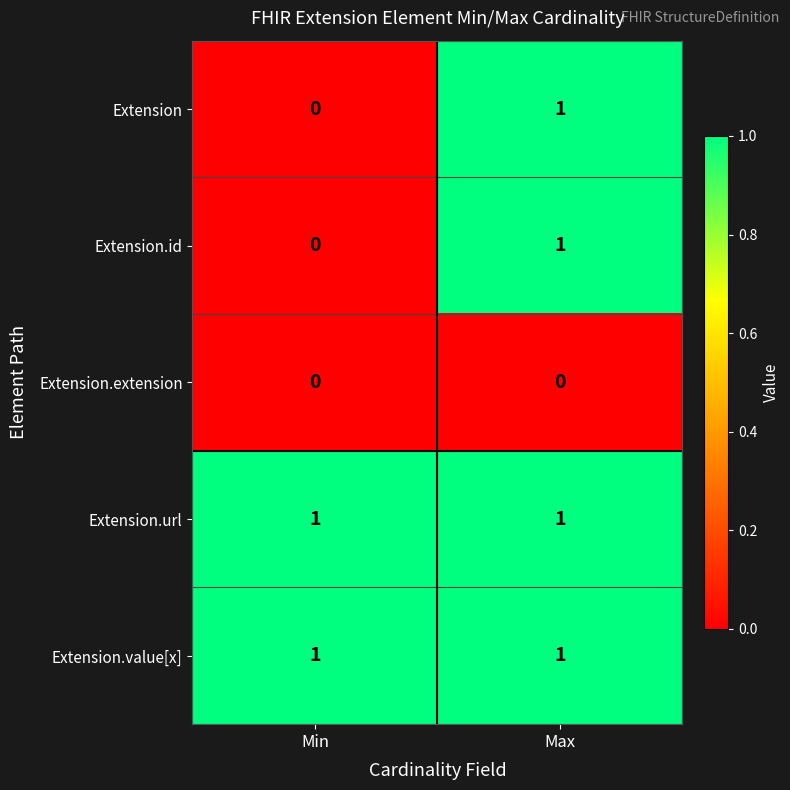

The value of Extension at Min is 0. True or false?

True